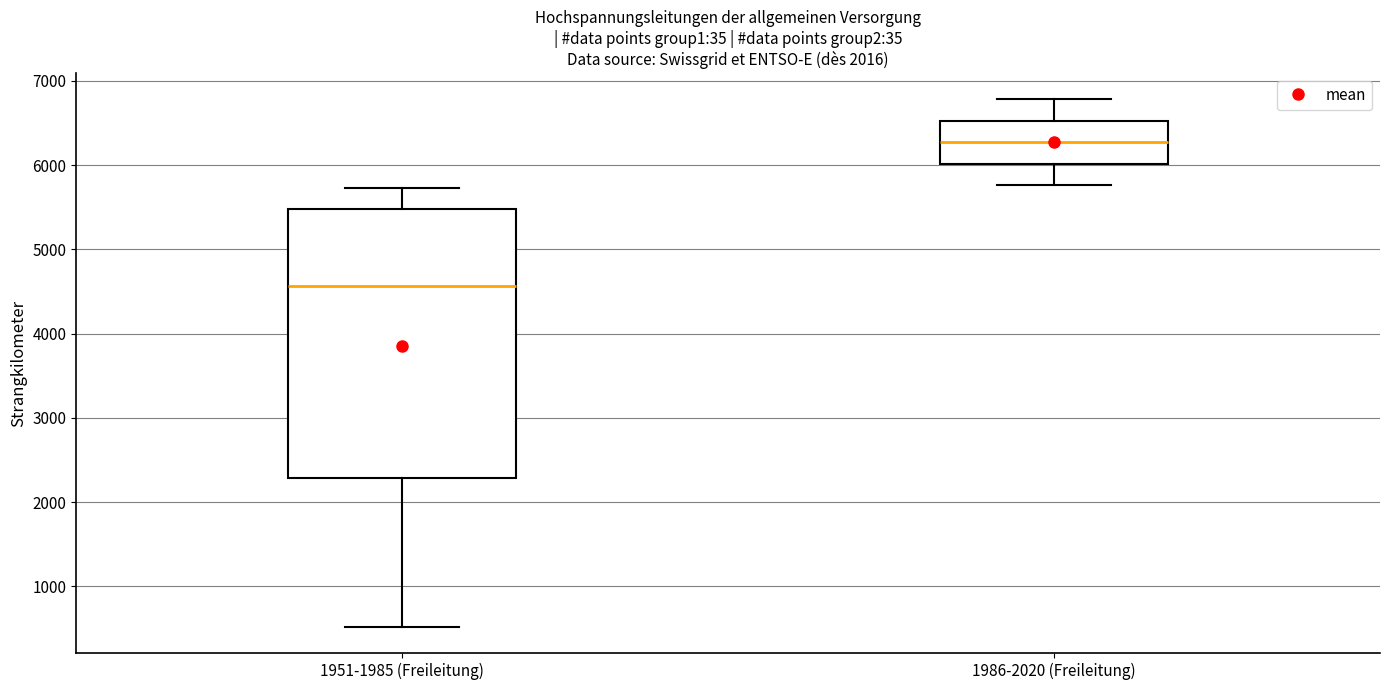

Comparing the boxes themselves (not the whiskers), which one is the tallest?

1951-1985 (Freileitung)